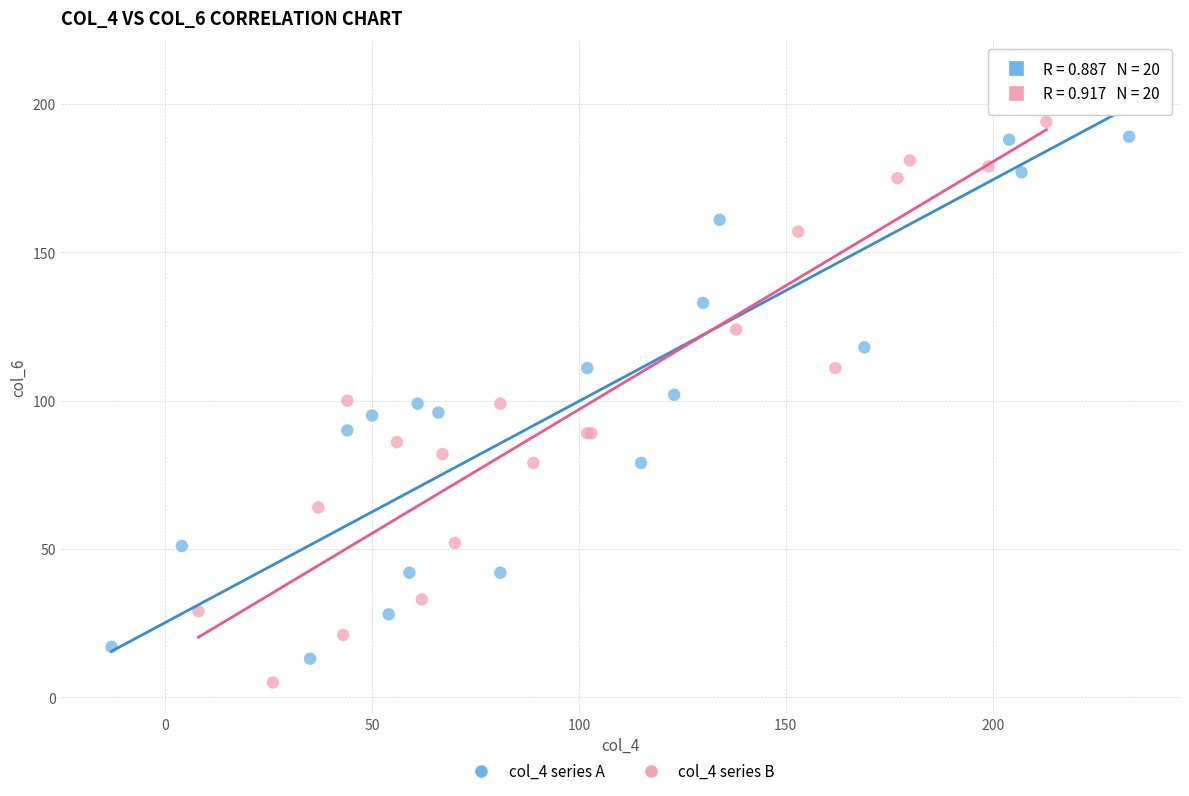

Which series reaches the minimum Y coordinate?

col_4 series B